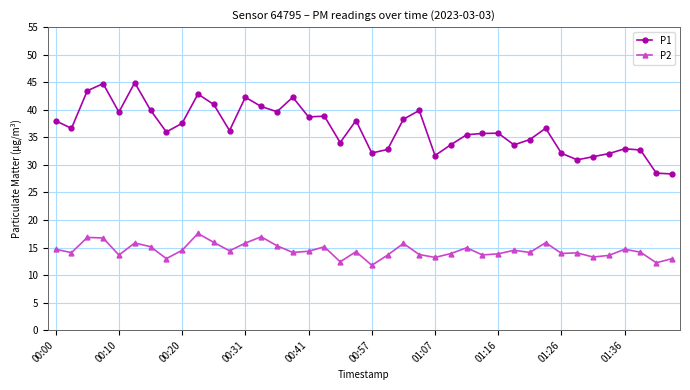

What is the average value of the P1 series?

36.6